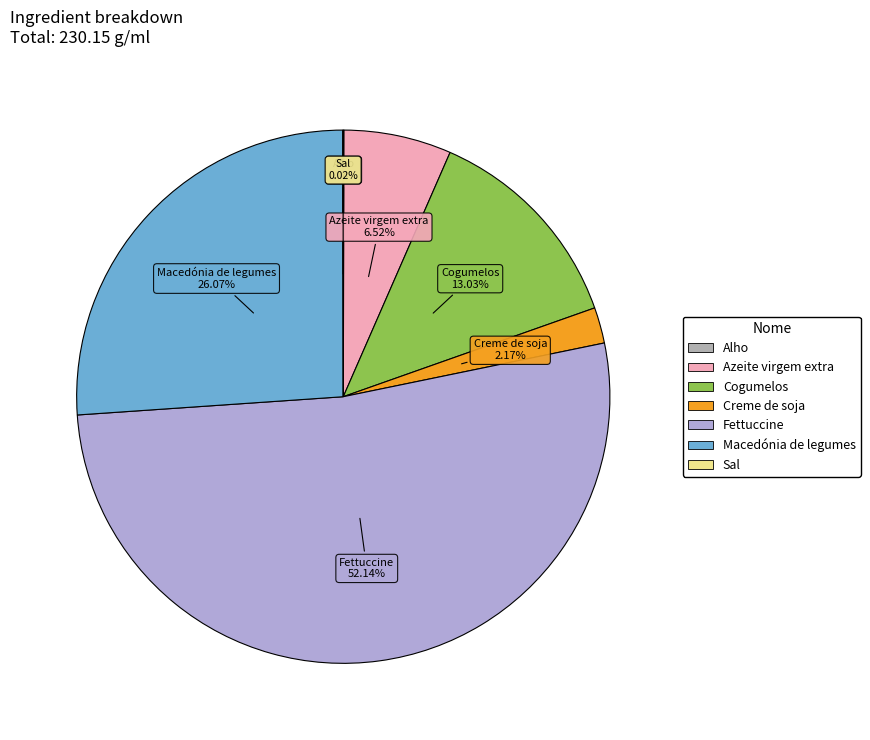

What is the largest slice in the pie chart?

Fettuccine